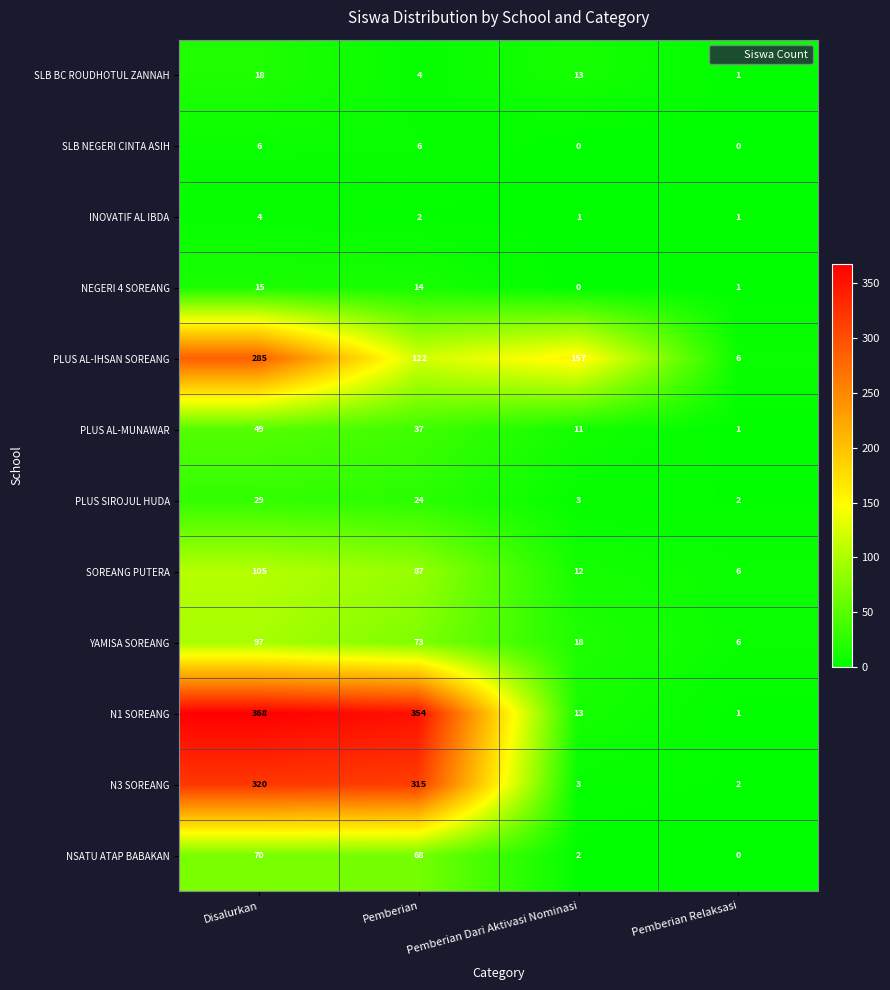

Which series has the largest total across all categories?

N1 SOREANG